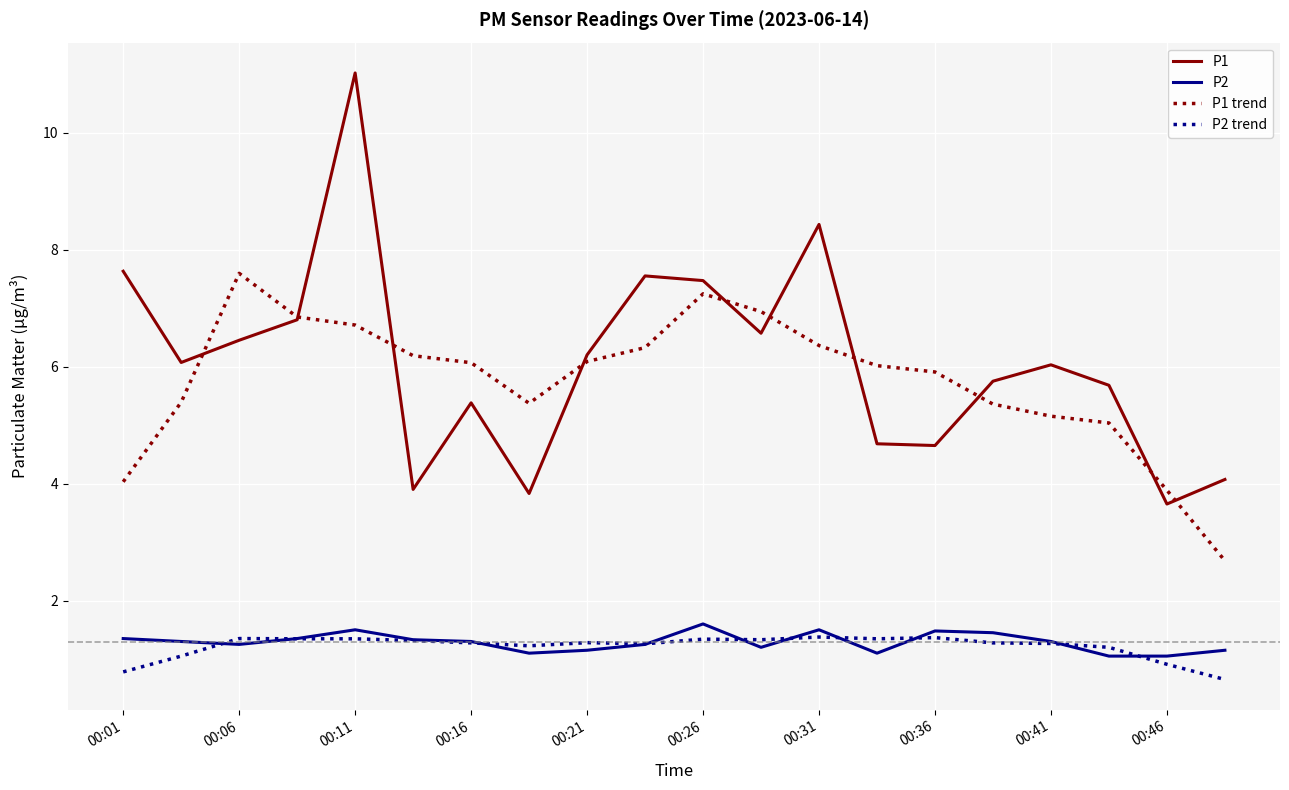

What is the smallest value displayed?

0.7